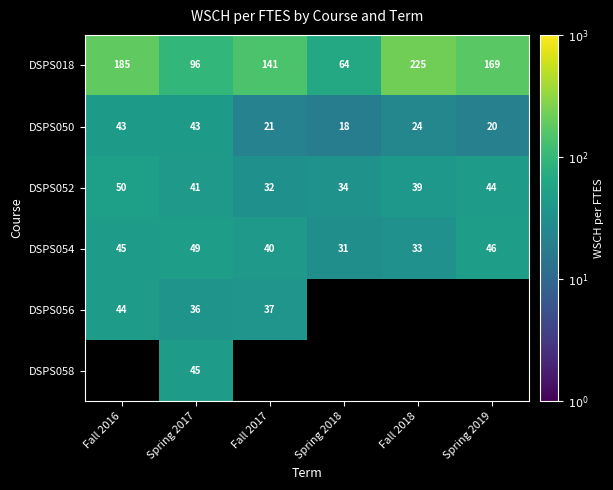

The value of DSPS050 at Fall 2017 is 31.0. True or false?

False